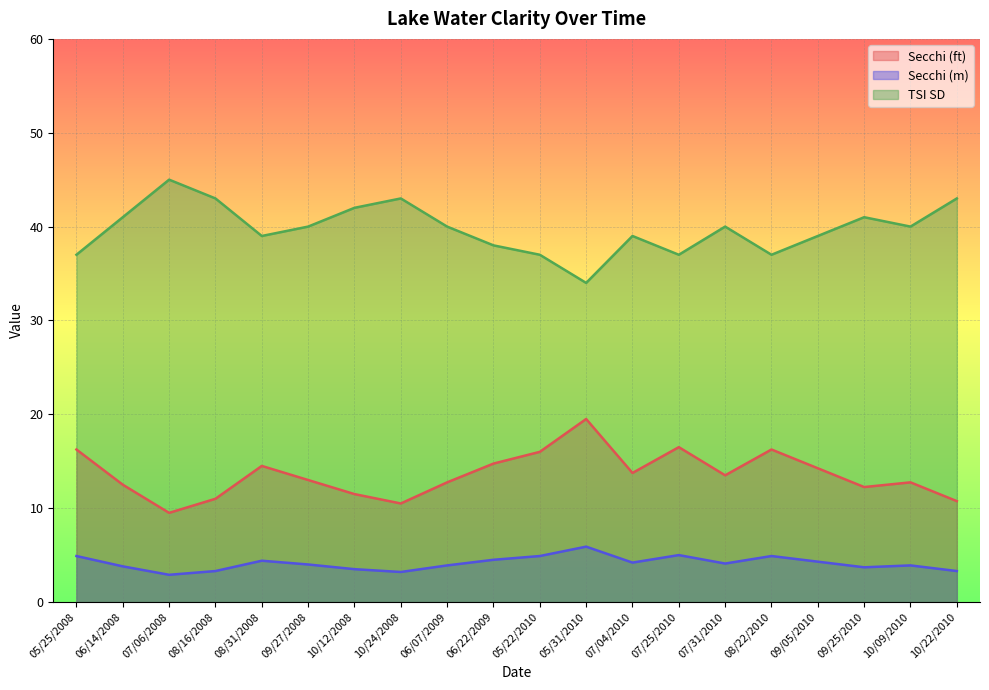

Reading left to right, extract all data points from this chart.

Secchi (ft): 05/25/2008=16.2	06/14/2008=12.5	07/06/2008=9.5	08/16/2008=11.0	08/31/2008=14.5	09/27/2008=13.0	10/12/2008=11.5	10/24/2008=10.5	06/07/2009=12.8	06/22/2009=14.8	05/22/2010=16.0	05/31/2010=19.5	07/04/2010=13.8	07/25/2010=16.5	07/31/2010=13.5	08/22/2010=16.2	09/05/2010=14.2	09/25/2010=12.2	10/09/2010=12.8	10/22/2010=10.8
Secchi (m): 05/25/2008=4.9	06/14/2008=3.8	07/06/2008=2.9	08/16/2008=3.3	08/31/2008=4.4	09/27/2008=4.0	10/12/2008=3.5	10/24/2008=3.2	06/07/2009=3.9	06/22/2009=4.5	05/22/2010=4.9	05/31/2010=5.9	07/04/2010=4.2	07/25/2010=5.0	07/31/2010=4.1	08/22/2010=4.9	09/05/2010=4.3	09/25/2010=3.7	10/09/2010=3.9	10/22/2010=3.3
TSI SD: 05/25/2008=37.0	06/14/2008=41.0	07/06/2008=45.0	08/16/2008=43.0	08/31/2008=39.0	09/27/2008=40.0	10/12/2008=42.0	10/24/2008=43.0	06/07/2009=40.0	06/22/2009=38.0	05/22/2010=37.0	05/31/2010=34.0	07/04/2010=39.0	07/25/2010=37.0	07/31/2010=40.0	08/22/2010=37.0	09/05/2010=39.0	09/25/2010=41.0	10/09/2010=40.0	10/22/2010=43.0